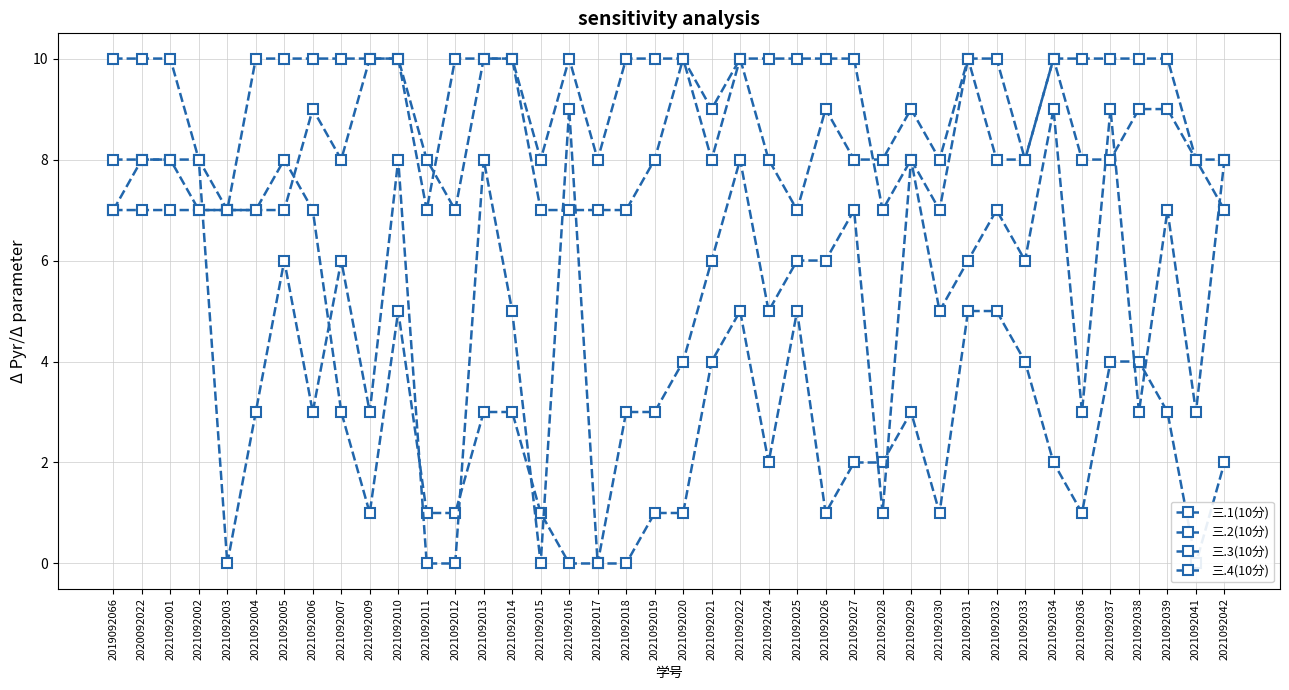

Reading left to right, transcribe all the data shown in this chart.

三.1(10分): 2019092066=7	2020092022=7	2021092001=7	2021092002=7	2021092003=7	2021092004=7	2021092005=8	2021092006=7	2021092007=3	2021092009=1	2021092010=5	2021092011=1	2021092012=1	2021092013=3	2021092014=3	2021092015=1	2021092016=0	2021092017=0	2021092018=0	2021092019=1	2021092020=1	2021092021=4	2021092022=5	2021092024=2	2021092025=5	2021092026=1	2021092027=2	2021092028=2	2021092029=3	2021092030=1	2021092031=5	2021092032=5	2021092033=4	2021092034=2	2021092036=1	2021092037=4	2021092038=4	2021092039=3	2021092041=0	2021092042=2
三.2(10分): 2019092066=8	2020092022=8	2021092001=8	2021092002=8	2021092003=0	2021092004=3	2021092005=6	2021092006=3	2021092007=6	2021092009=3	2021092010=8	2021092011=0	2021092012=0	2021092013=8	2021092014=5	2021092015=0	2021092016=9	2021092017=0	2021092018=3	2021092019=3	2021092020=4	2021092021=6	2021092022=8	2021092024=5	2021092025=6	2021092026=6	2021092027=7	2021092028=1	2021092029=8	2021092030=5	2021092031=6	2021092032=7	2021092033=6	2021092034=9	2021092036=3	2021092037=9	2021092038=3	2021092039=7	2021092041=3	2021092042=8
三.3(10分): 2019092066=7	2020092022=8	2021092001=8	2021092002=7	2021092003=7	2021092004=7	2021092005=7	2021092006=9	2021092007=8	2021092009=10	2021092010=10	2021092011=8	2021092012=7	2021092013=10	2021092014=10	2021092015=7	2021092016=7	2021092017=7	2021092018=7	2021092019=8	2021092020=10	2021092021=9	2021092022=10	2021092024=8	2021092025=7	2021092026=9	2021092027=8	2021092028=8	2021092029=9	2021092030=8	2021092031=10	2021092032=8	2021092033=8	2021092034=10	2021092036=8	2021092037=8	2021092038=9	2021092039=9	2021092041=8	2021092042=8
三.4(10分): 2019092066=10	2020092022=10	2021092001=10	2021092002=8	2021092003=7	2021092004=10	2021092005=10	2021092006=10	2021092007=10	2021092009=10	2021092010=10	2021092011=7	2021092012=10	2021092013=10	2021092014=10	2021092015=8	2021092016=10	2021092017=8	2021092018=10	2021092019=10	2021092020=10	2021092021=8	2021092022=10	2021092024=10	2021092025=10	2021092026=10	2021092027=10	2021092028=7	2021092029=8	2021092030=7	2021092031=10	2021092032=10	2021092033=8	2021092034=10	2021092036=10	2021092037=10	2021092038=10	2021092039=10	2021092041=8	2021092042=7